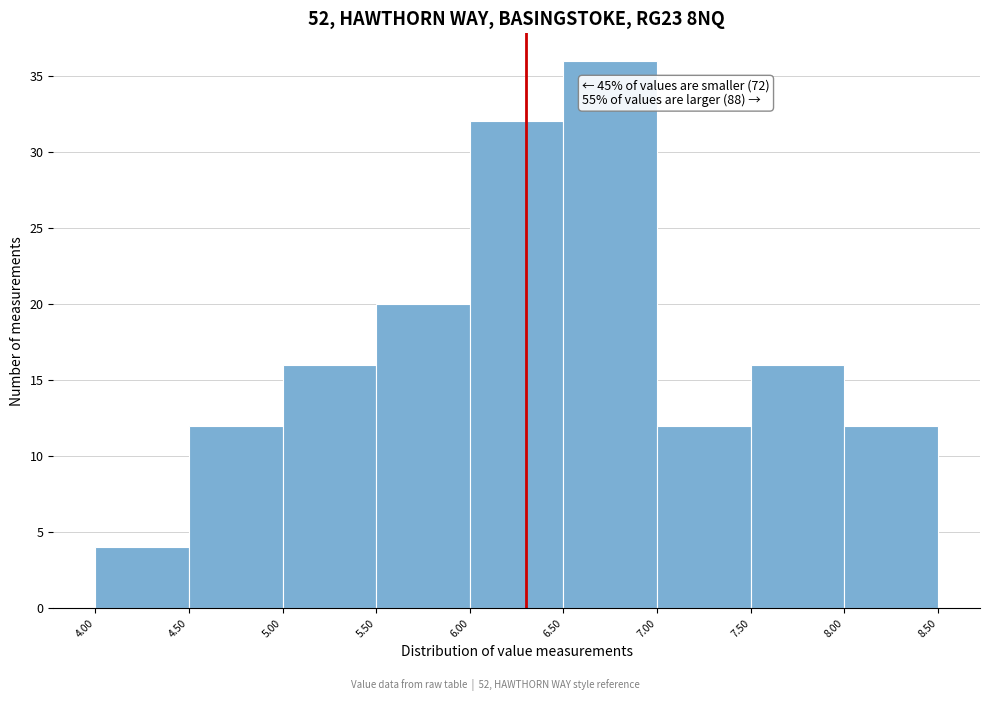

Over which range of the x-axis is the bar tallest?

6.50 to 7.00